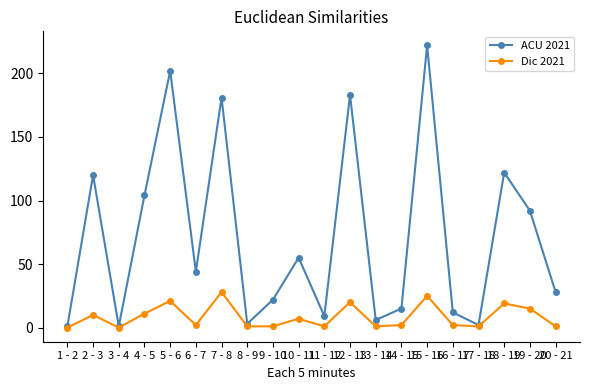

How many lines are shown in the chart?

2